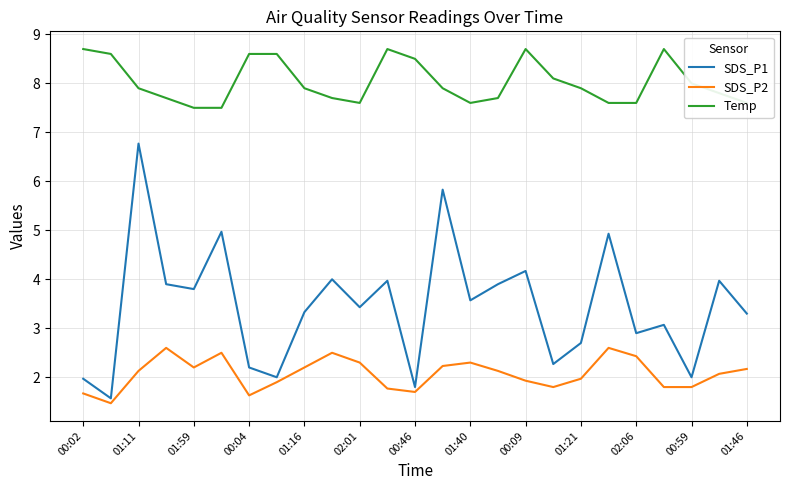

What is the maximum value shown in the chart?

8.7